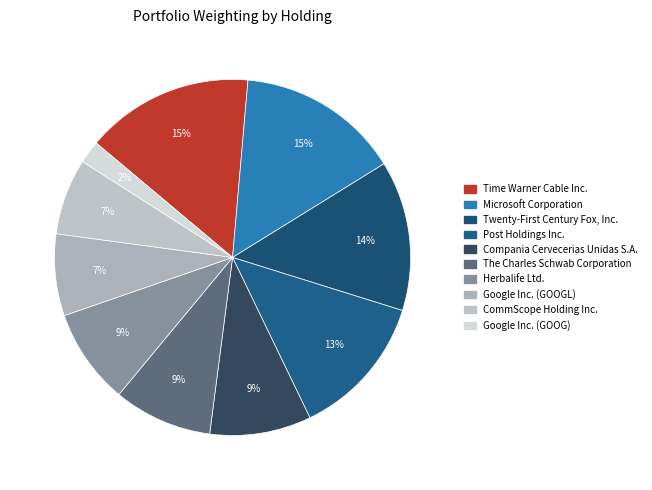

To the nearest percent, what portion does Compania Cervecerias Unidas S.A. represent?

9%